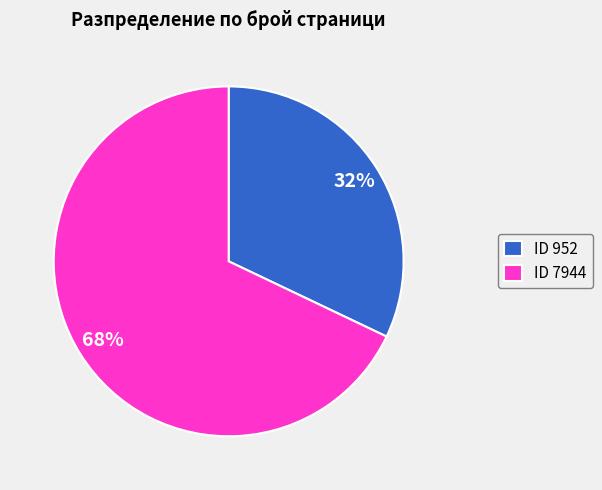

What is the ratio of the value at ID 7944 to the value at ID 952?

2.1